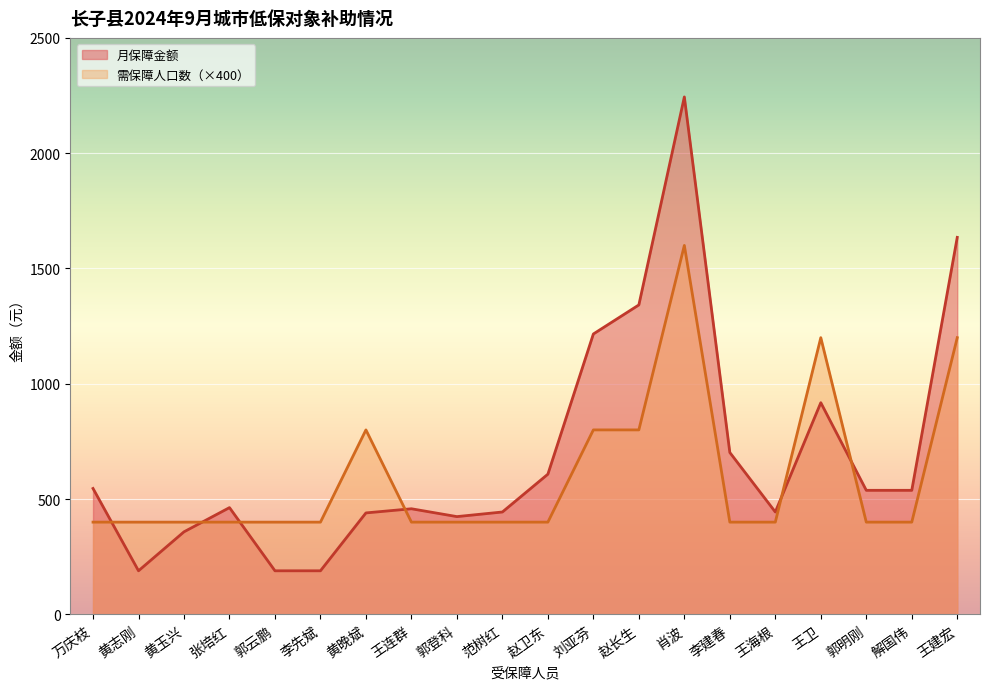

Which category has the highest value in the 月保障金额 series?

肖波